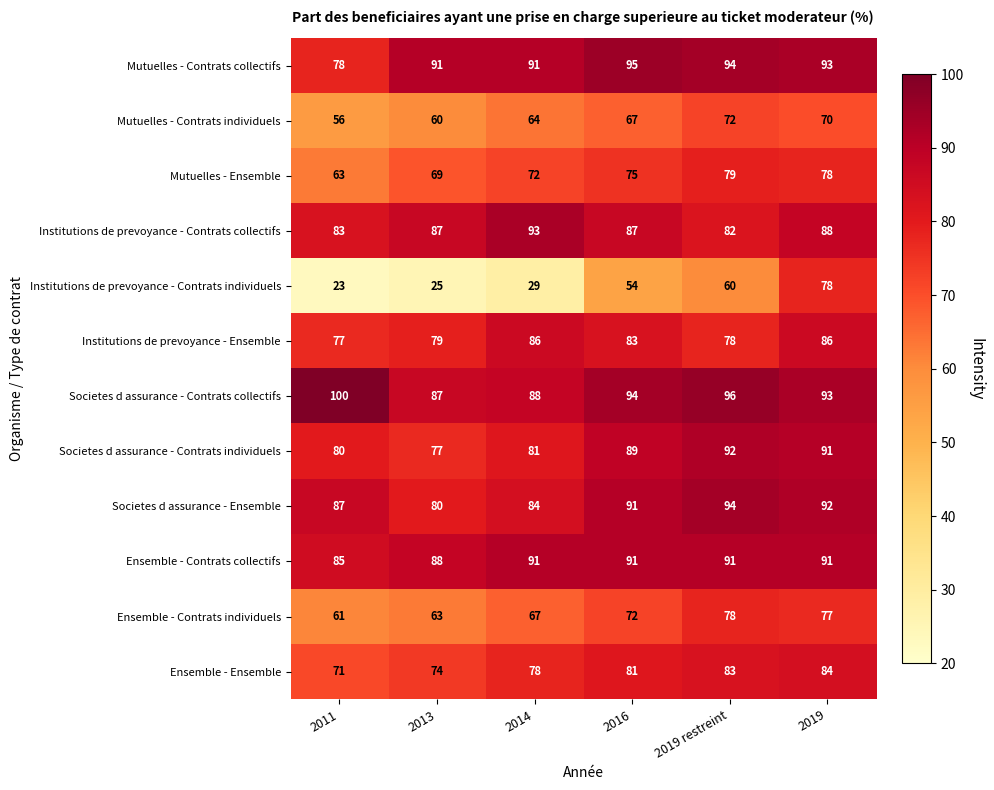

The value of Societes d assurance - Contrats individuels at 2014 is 81. True or false?

True